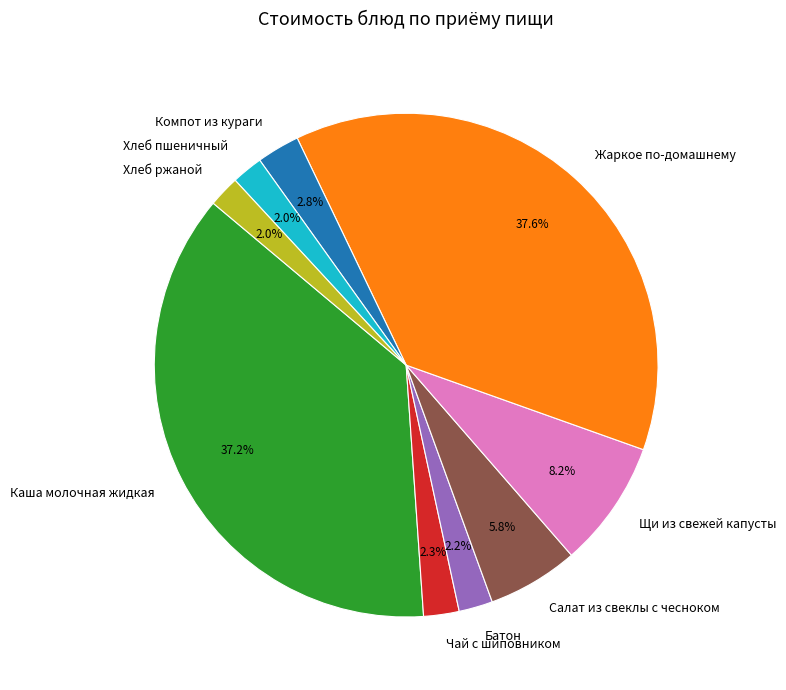

To the nearest percent, what is the difference between the Жаркое по-домашнему and Компот из кураги slice percentages?

35%